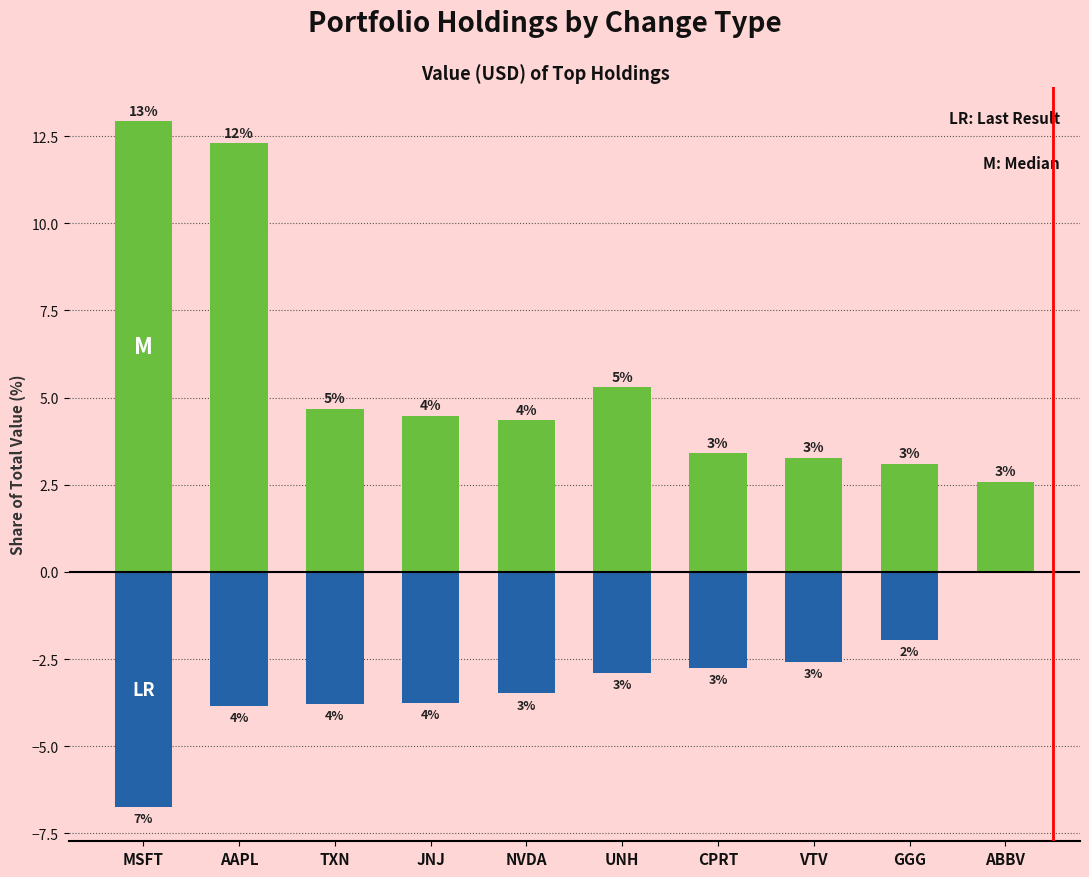

Between TXN and AAPL, which is larger?

AAPL